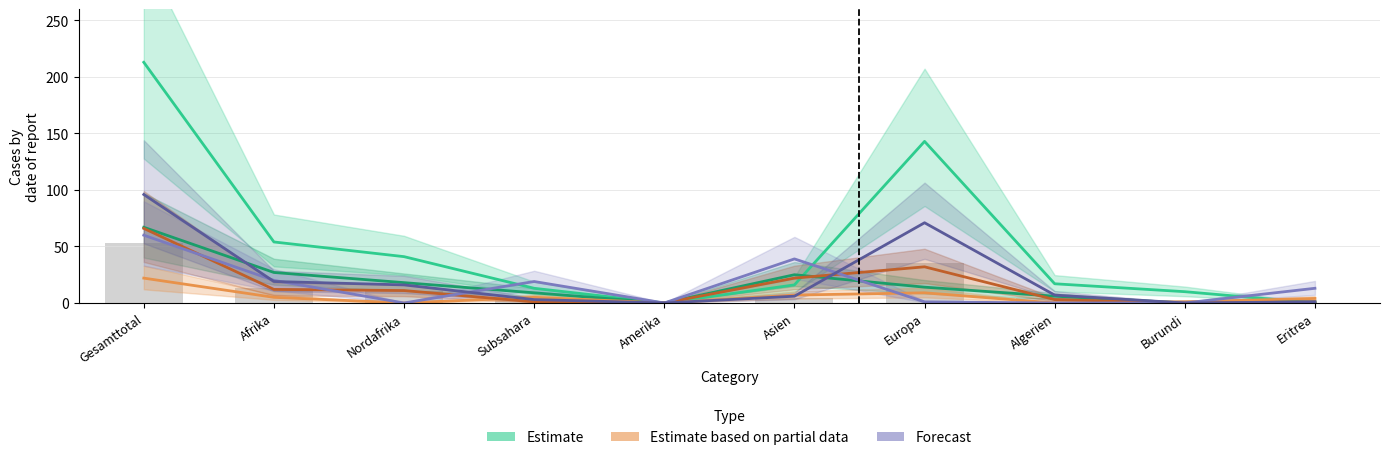

How many data points does each series have?

10